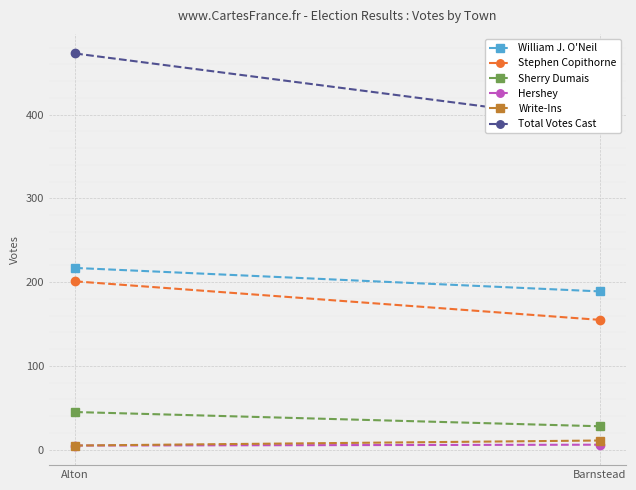

What is the sum of all William J. O'Neil values?

406